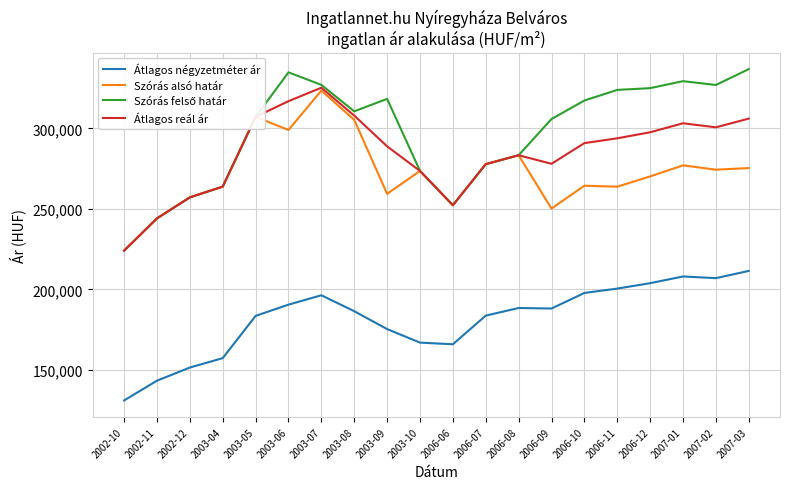

What is the approximate value of Átlagos négyzetméter ár at 2006-10?

197744